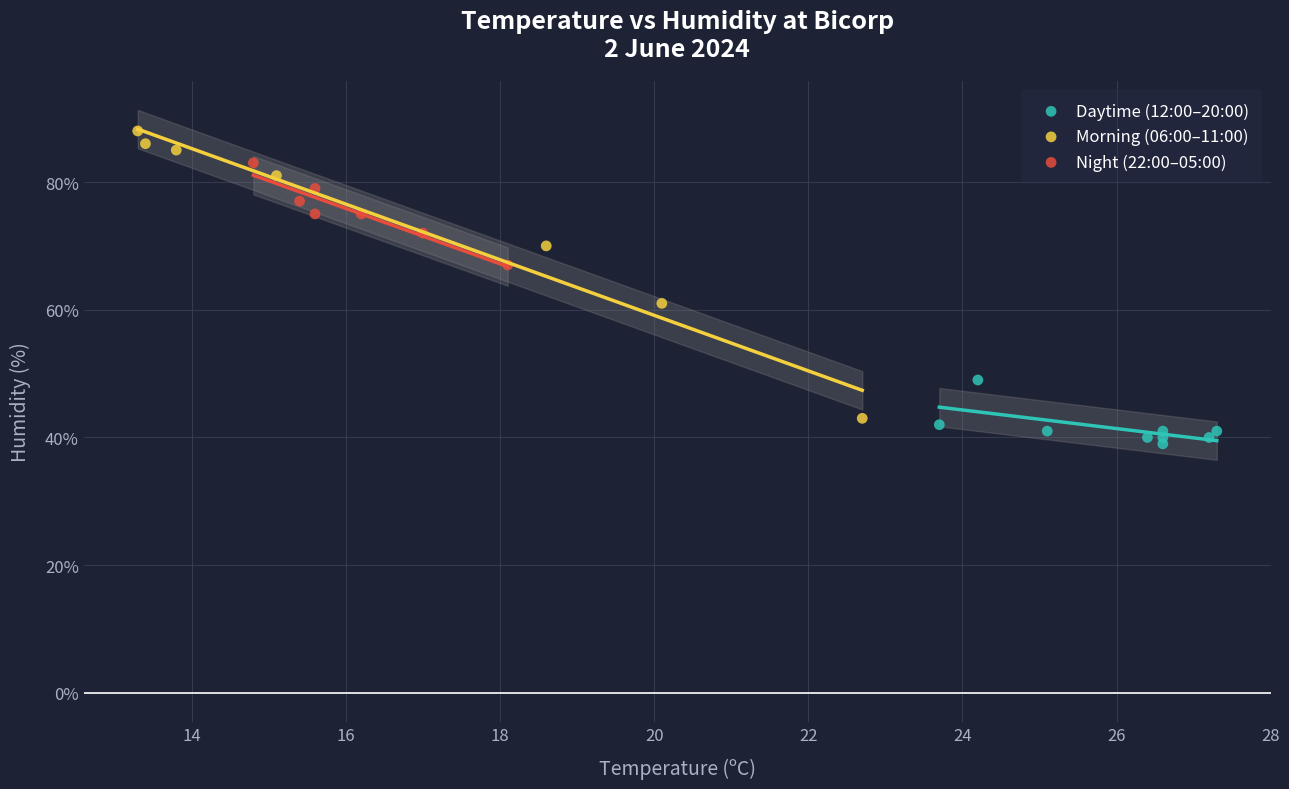

Which series has the widest spread of Y values?

Morning (06:00–11:00)